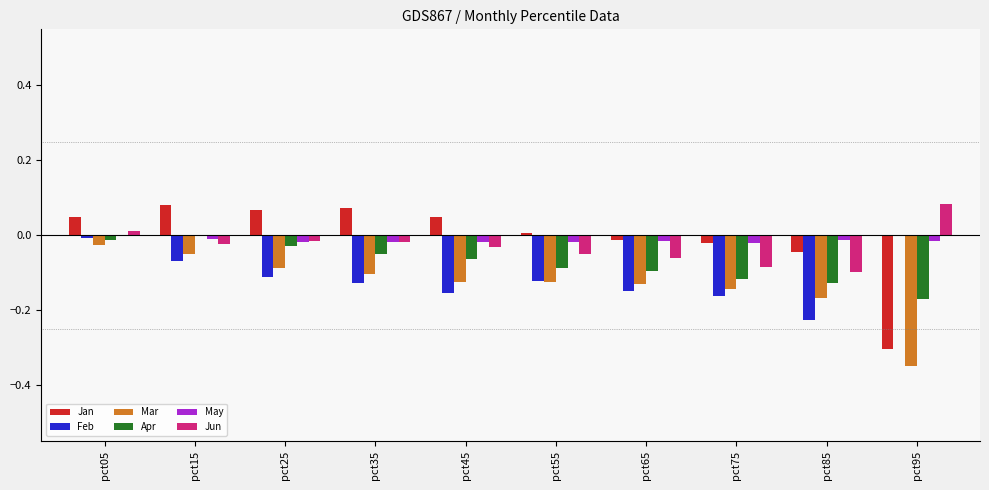

True or false: Mar has a value of -0.2 at pct45.

False